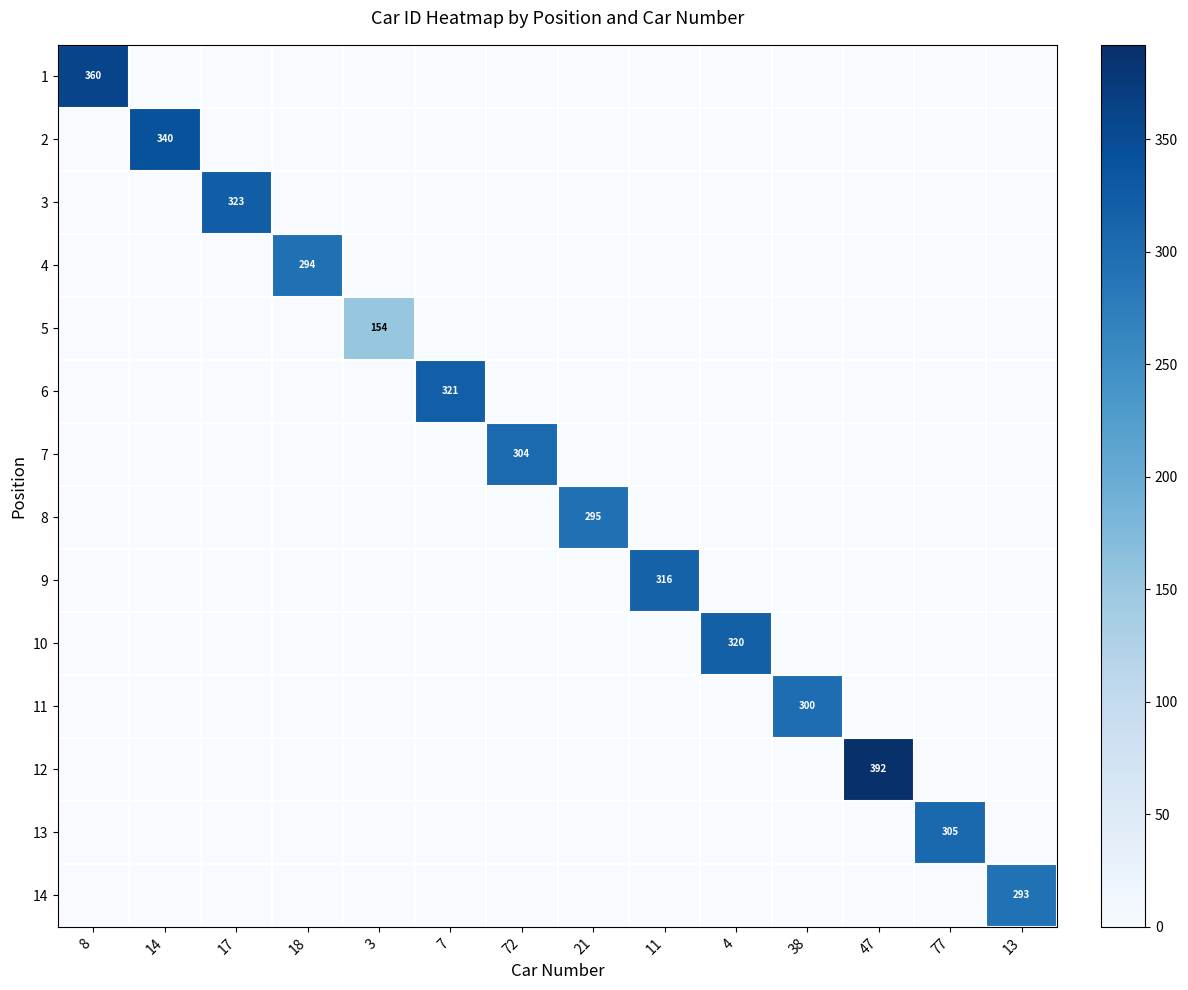

The value of 8 at 14 is 0. True or false?

True